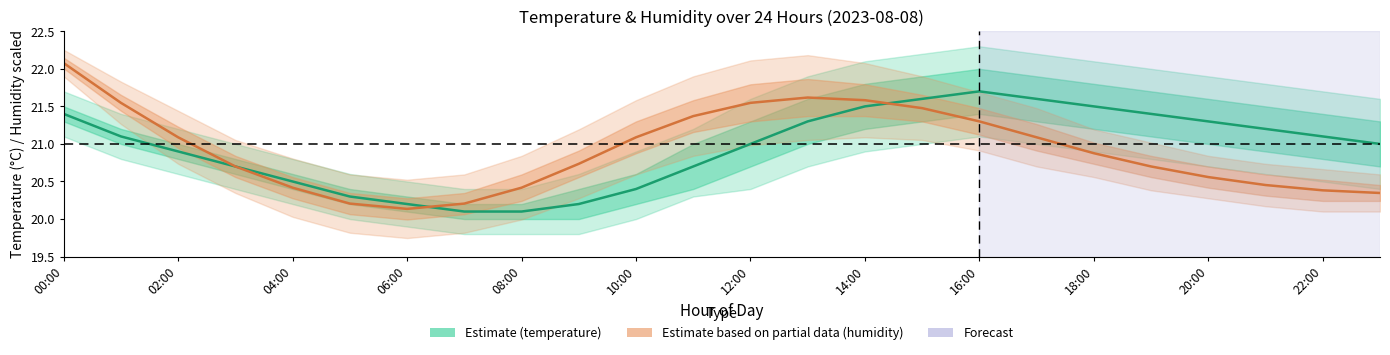

What is the difference between the highest and lowest values at 18:00?

0.6